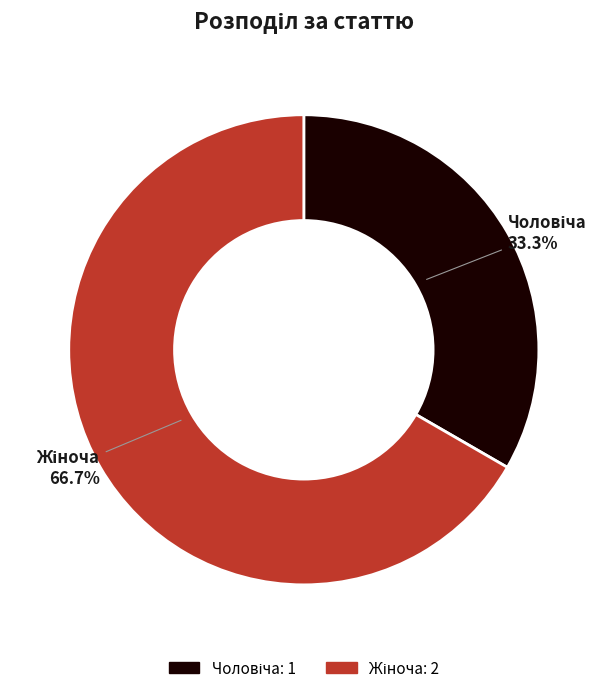

Is there a majority slice in this chart?

Yes